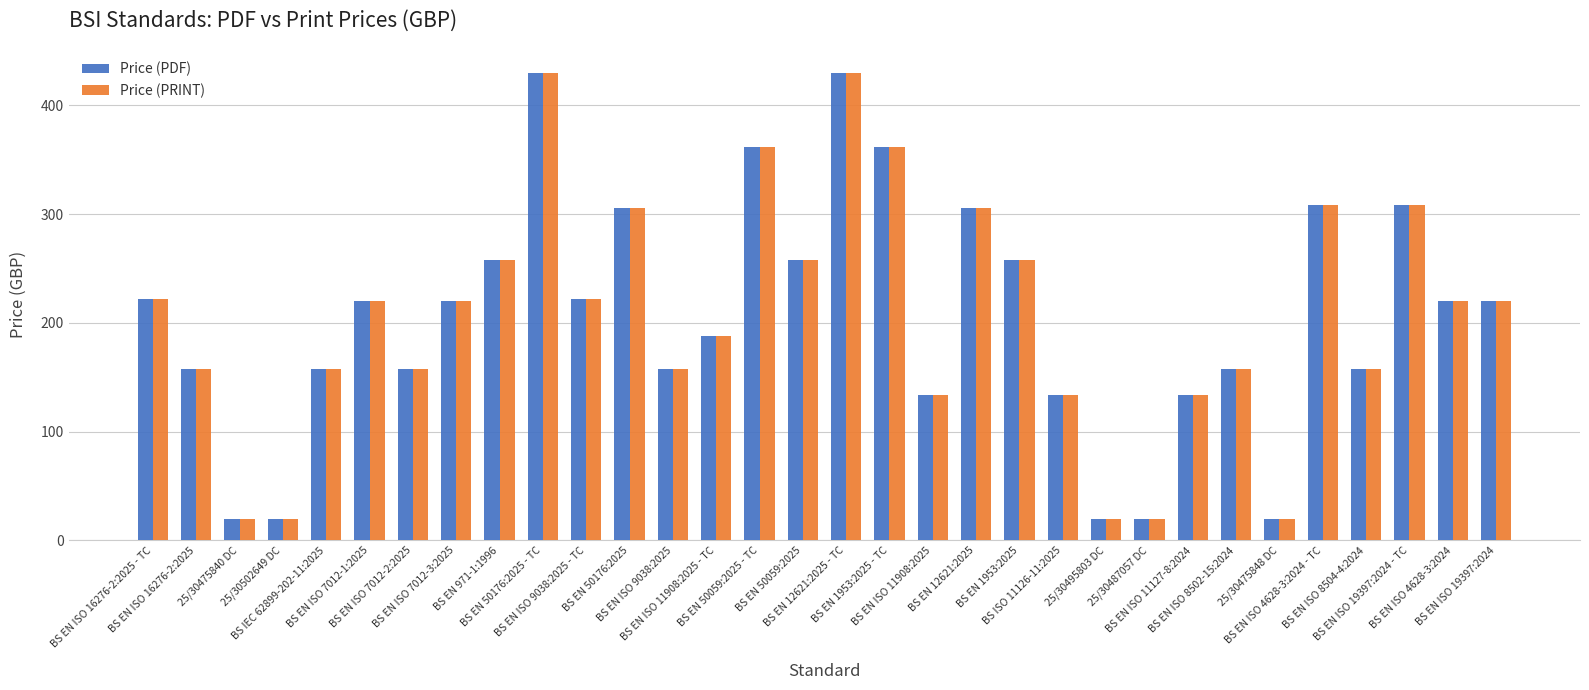

What is the value of the Price (PDF) bar at the 1st from the left?

222